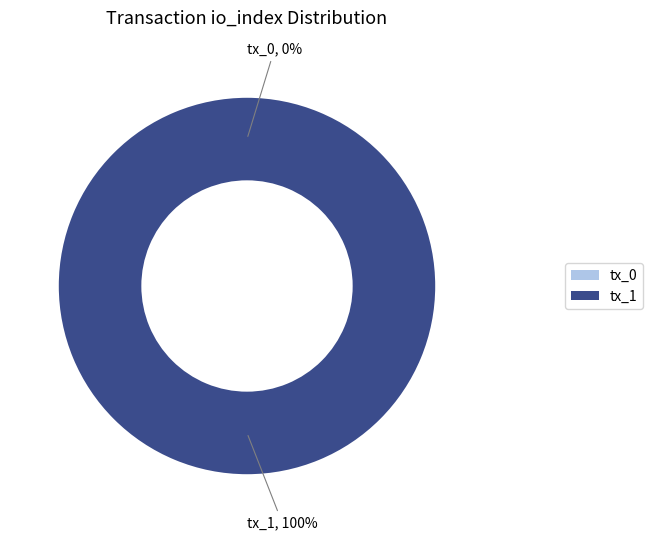

What portion of the pie excludes tx_0?

100.0%